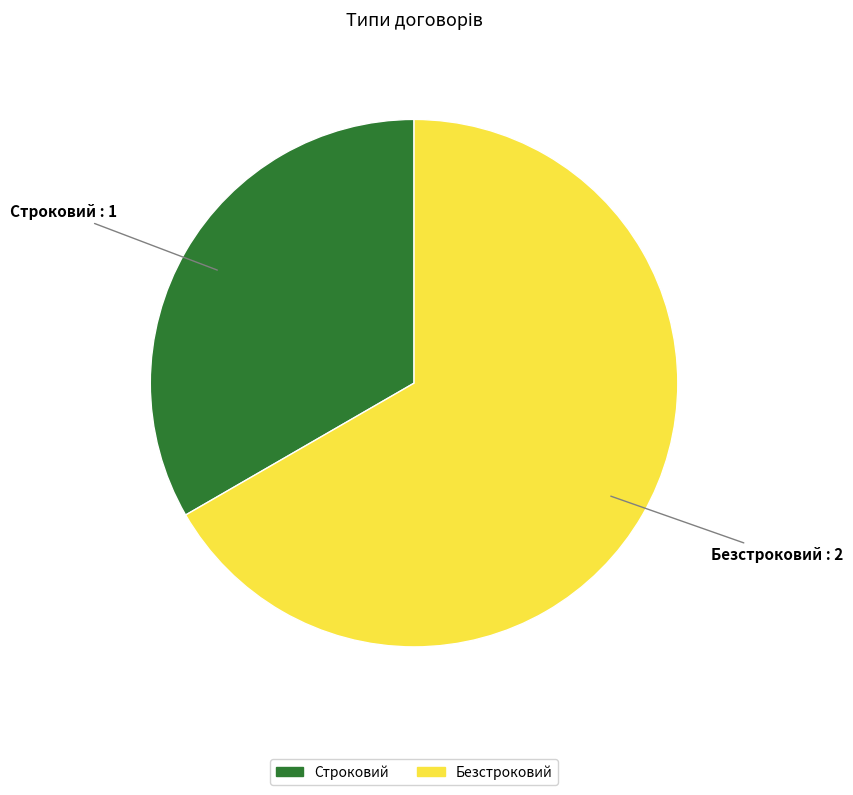

Rank the categories by value from lowest to highest.

Строковий, Безстроковий